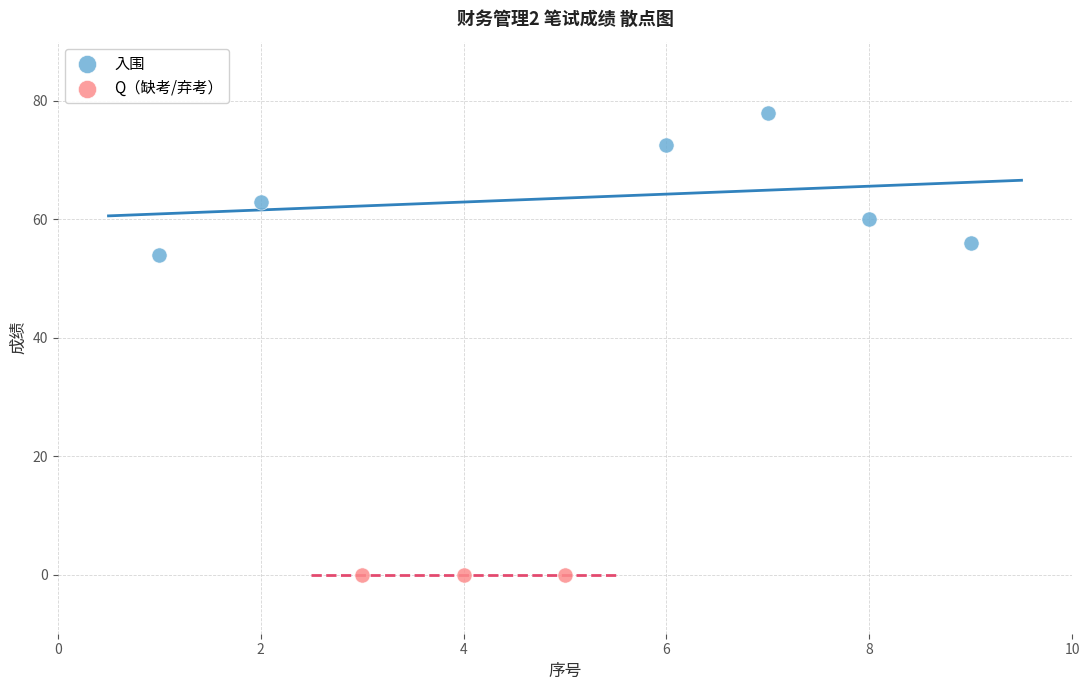

Which series reaches the maximum Y coordinate?

入围